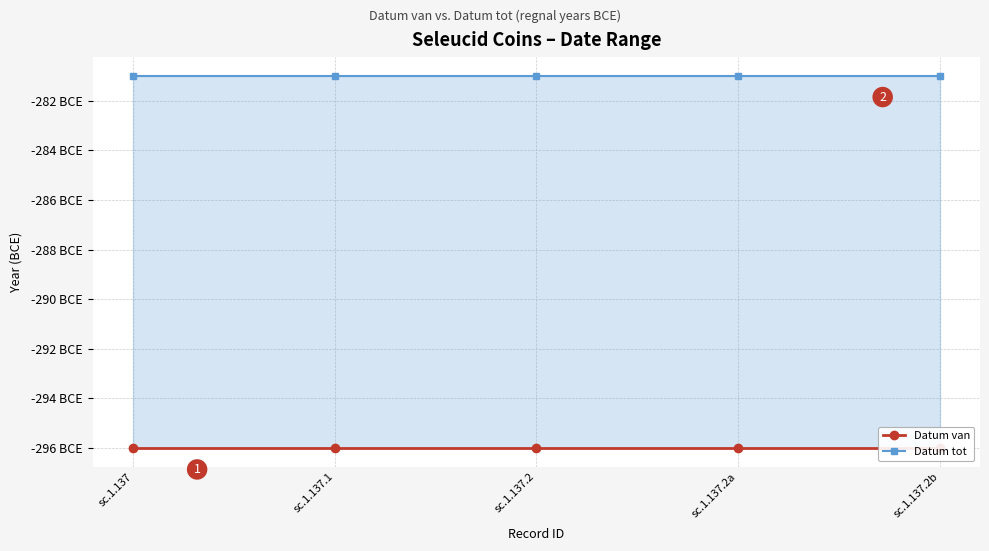

What is the label of the 1st point from the right?

sc.1.137.2b